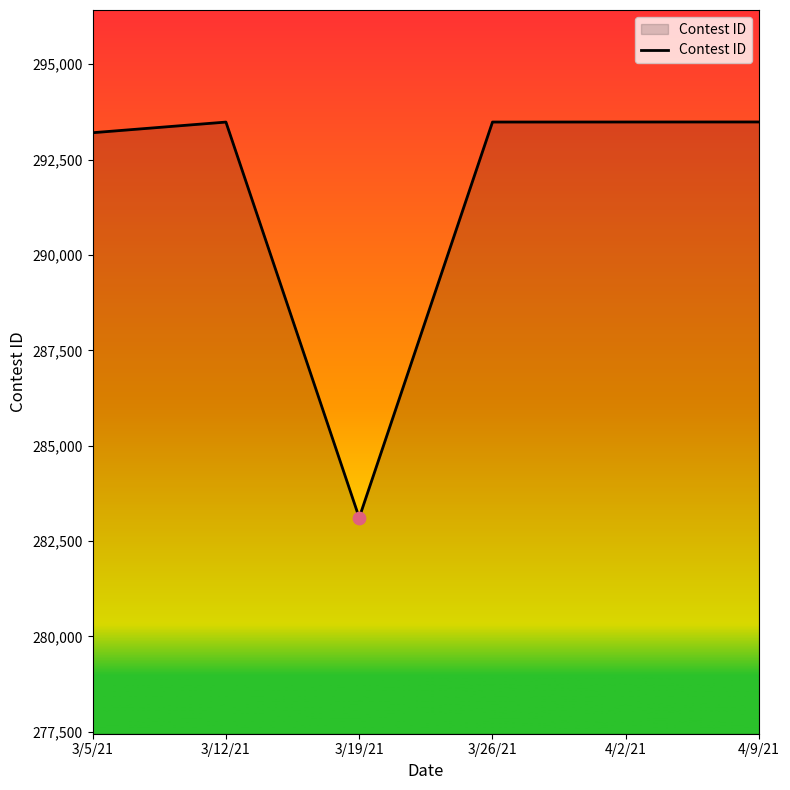

What is the ratio of the value at 3/5/21 to the value at 3/26/21?

1.0